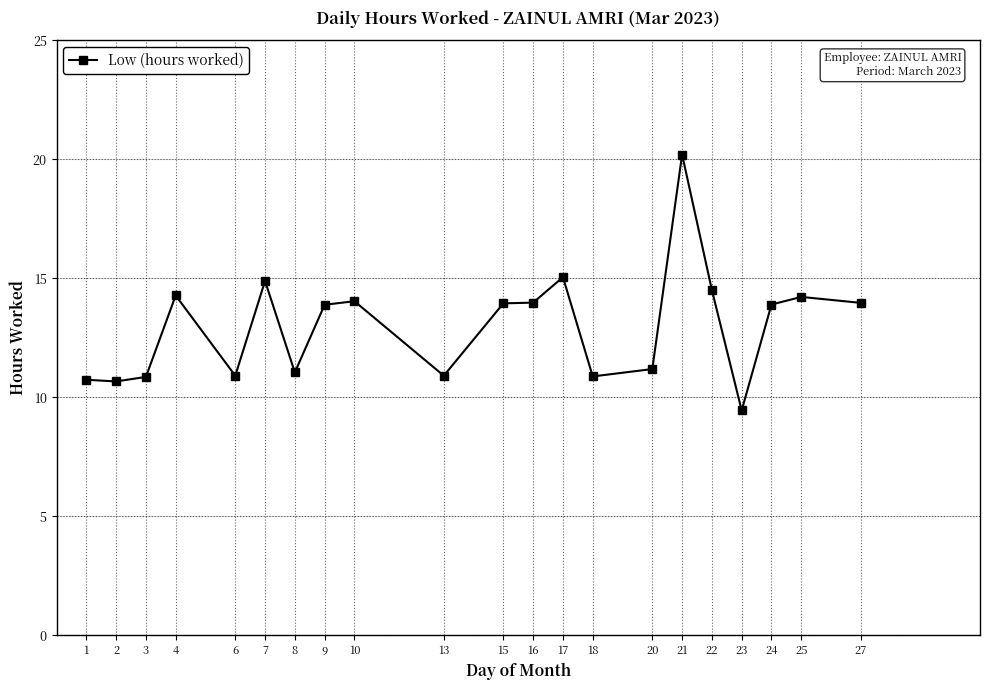

What is the average value?

13.0